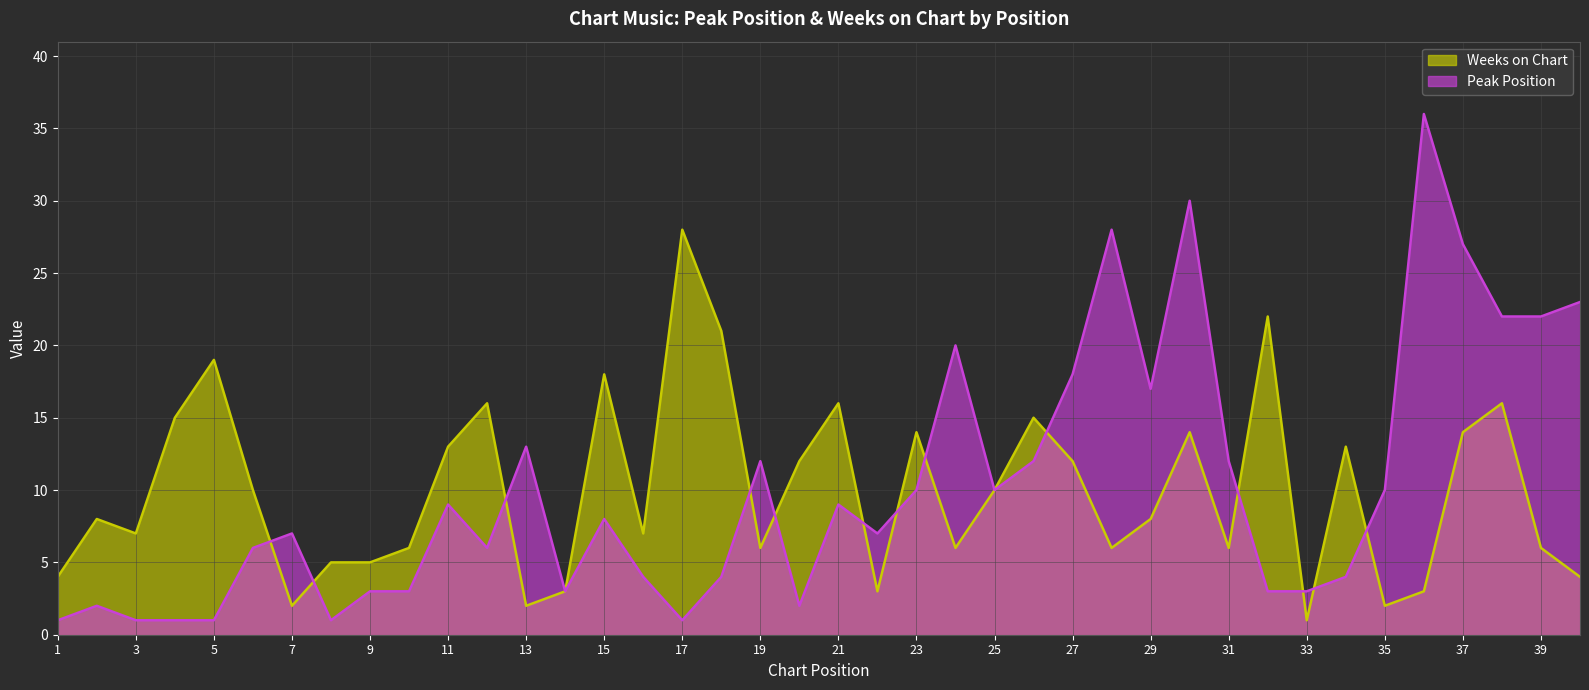

How many data points does each series have?

40